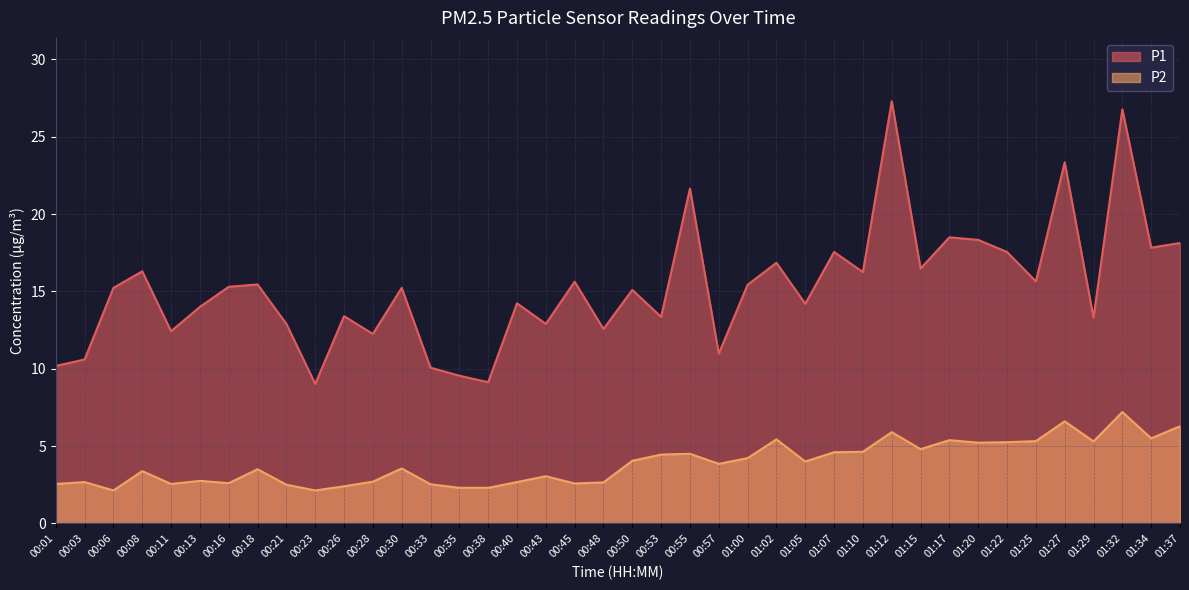

True or false: P1 and P2 intersect in this chart.

False